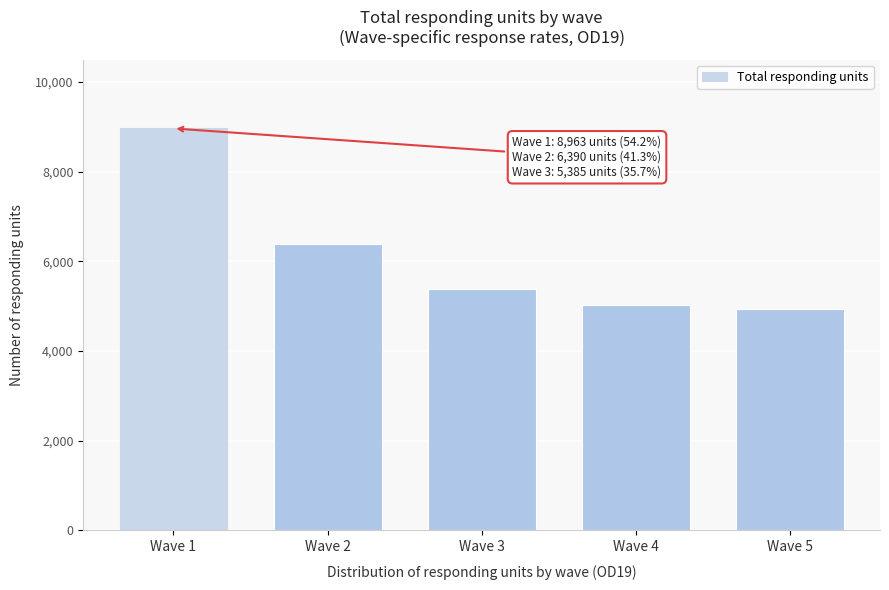

Reading left to right, transcribe all the data shown in this chart.

8963	6390	5385	5026	4943